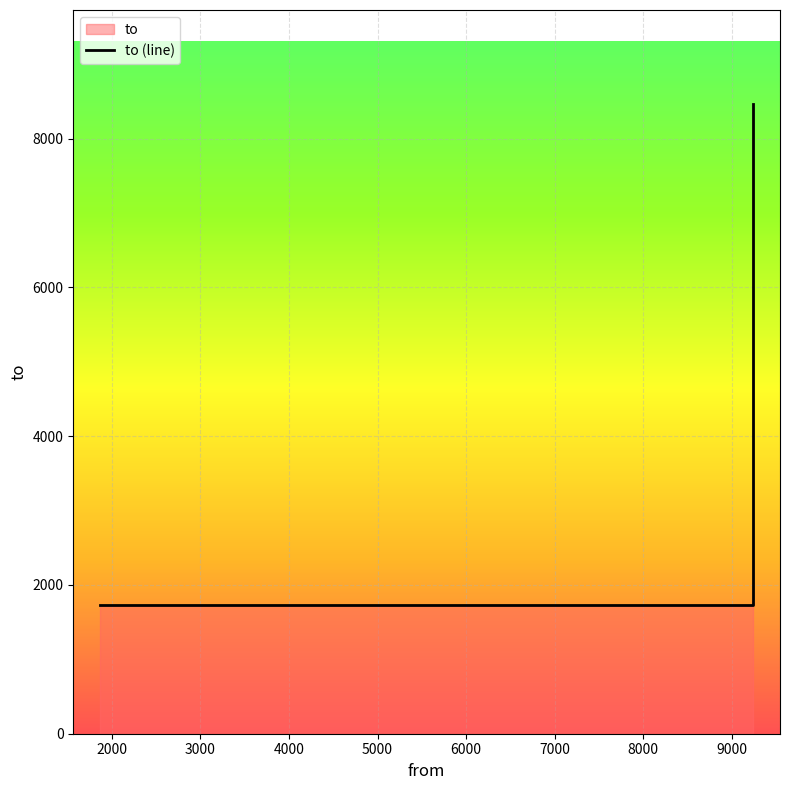

How many lines are shown in the chart?

1